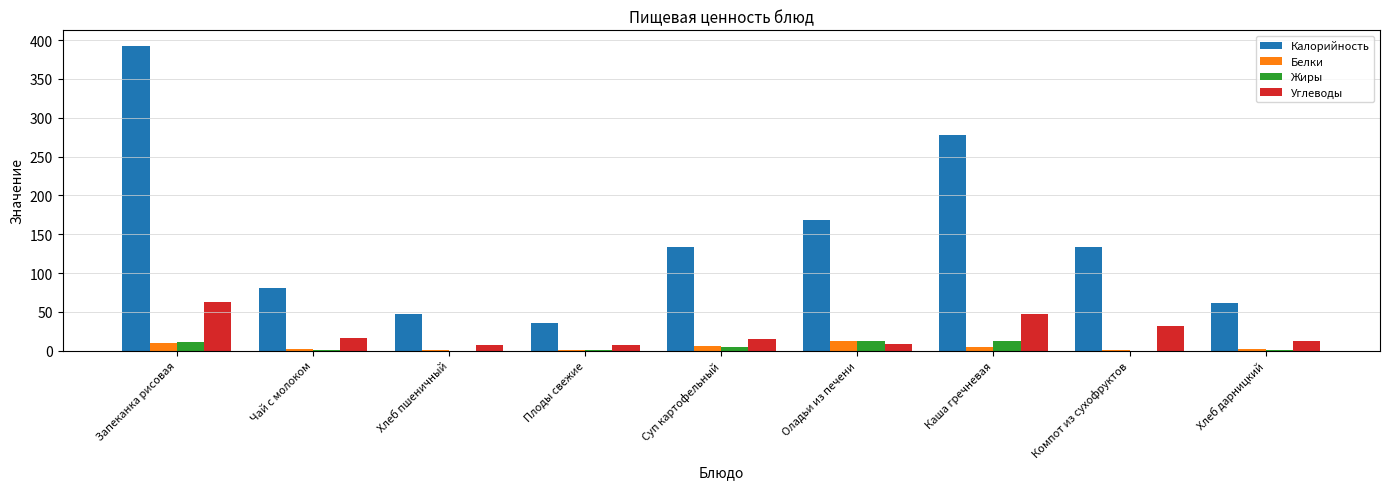

At which label is Калорийность closest to 214?

Оладьи из печени